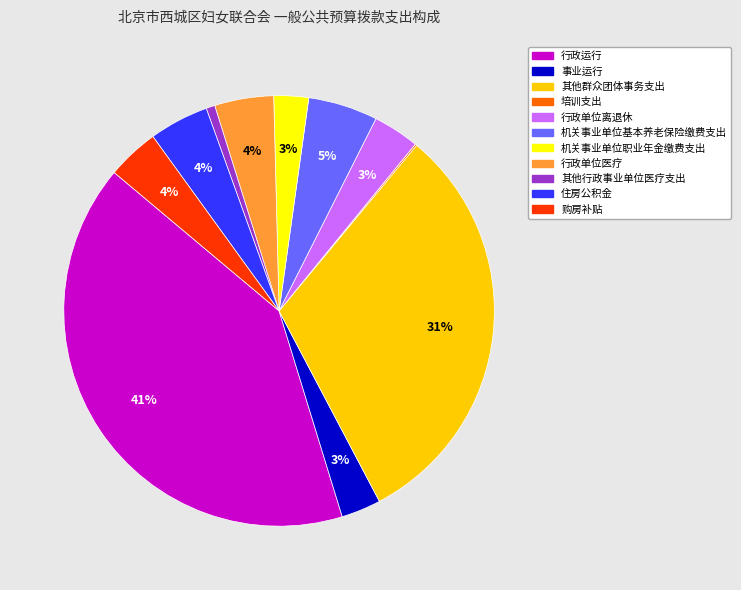

To the nearest percent, what is the combined percentage of 行政运行 and 购房补贴?

45%